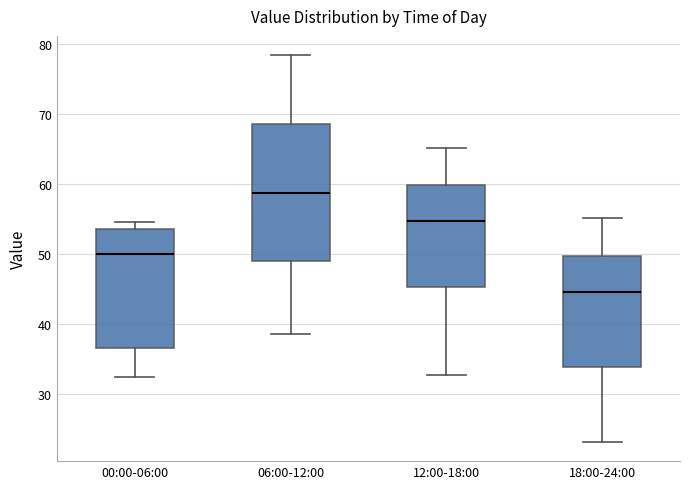

Reading left to right, transcribe this box plot: for each box, give where its median line is, the range the box spans, and where its two whiskers end, as read against the y-axis. The values are not printed on the chart, so give them approximately, as read against the axis.

00:00-06:00: median 50, box 36 to 53, whiskers 32 to 55
06:00-12:00: median 59, box 49 to 69, whiskers 39 to 78
12:00-18:00: median 55, box 45 to 60, whiskers 33 to 65
18:00-24:00: median 45, box 34 to 50, whiskers 23 to 55